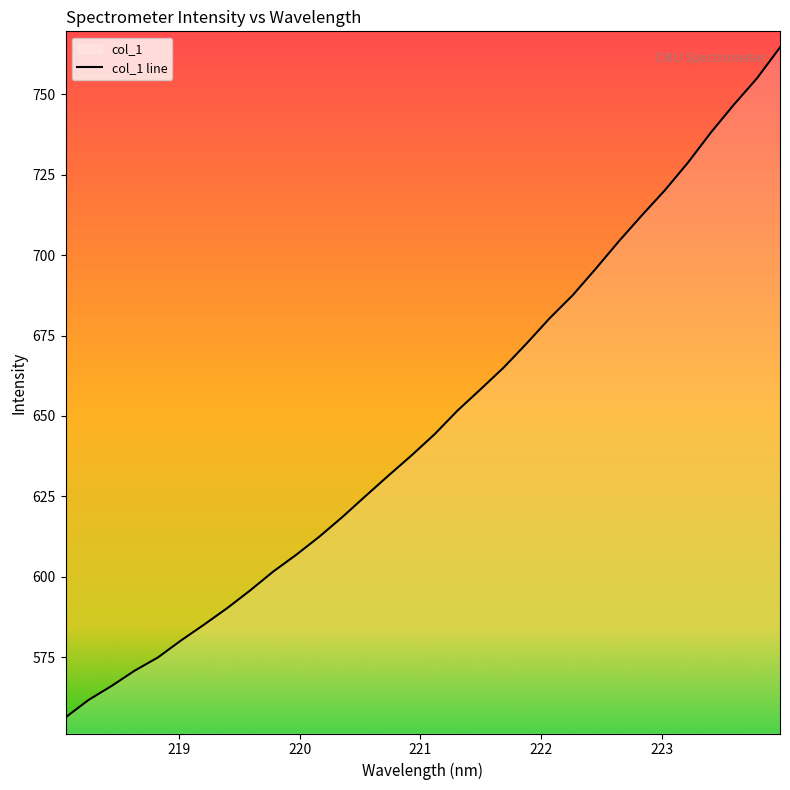

What is the value of the 28th point from the left?

728.8